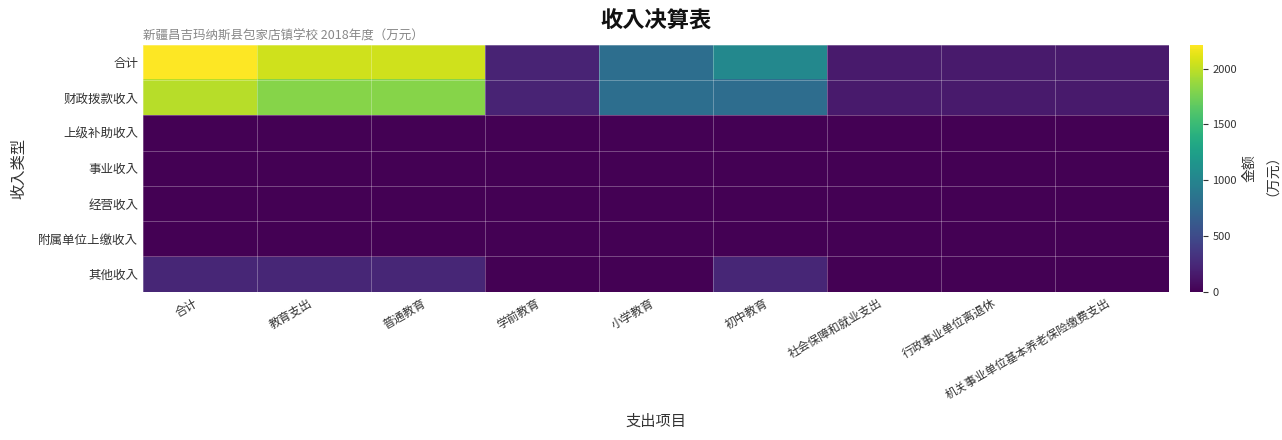

Reading left to right, transcribe all the data shown in this chart.

合计: 合计=2214.9	教育支出=2051.9	普通教育=2051.9	学前教育=222.2	小学教育=799.9	初中教育=1029.9	社会保障和就业支出=163.0	行政事业单位离退休=163.0	机关事业单位基本养老保险缴费支出=163.0
财政拨款收入: 合计=1974.5	教育支出=1811.5	普通教育=1811.5	学前教育=222.2	小学教育=799.9	初中教育=789.5	社会保障和就业支出=163.0	行政事业单位离退休=163.0	机关事业单位基本养老保险缴费支出=163.0
上级补助收入: 合计=0.0	教育支出=0.0	普通教育=0.0	学前教育=0.0	小学教育=0.0	初中教育=0.0	社会保障和就业支出=0.0	行政事业单位离退休=0.0	机关事业单位基本养老保险缴费支出=0.0
事业收入: 合计=0.0	教育支出=0.0	普通教育=0.0	学前教育=0.0	小学教育=0.0	初中教育=0.0	社会保障和就业支出=0.0	行政事业单位离退休=0.0	机关事业单位基本养老保险缴费支出=0.0
经营收入: 合计=0.0	教育支出=0.0	普通教育=0.0	学前教育=0.0	小学教育=0.0	初中教育=0.0	社会保障和就业支出=0.0	行政事业单位离退休=0.0	机关事业单位基本养老保险缴费支出=0.0
附属单位上缴收入: 合计=0.0	教育支出=0.0	普通教育=0.0	学前教育=0.0	小学教育=0.0	初中教育=0.0	社会保障和就业支出=0.0	行政事业单位离退休=0.0	机关事业单位基本养老保险缴费支出=0.0
其他收入: 合计=240.4	教育支出=240.4	普通教育=240.4	学前教育=0.0	小学教育=0.0	初中教育=240.4	社会保障和就业支出=0.0	行政事业单位离退休=0.0	机关事业单位基本养老保险缴费支出=0.0